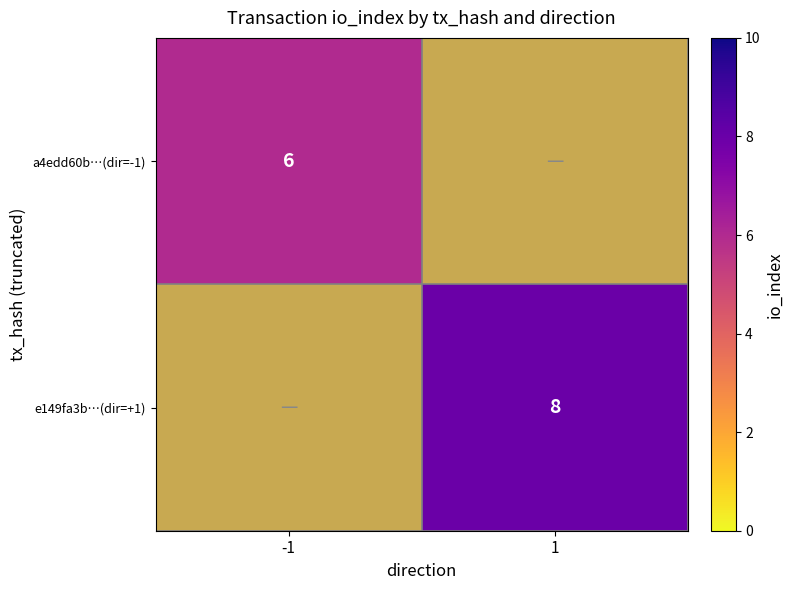

The a4edd60b…(dir=-1) series shows 10 at -1. True or false?

False